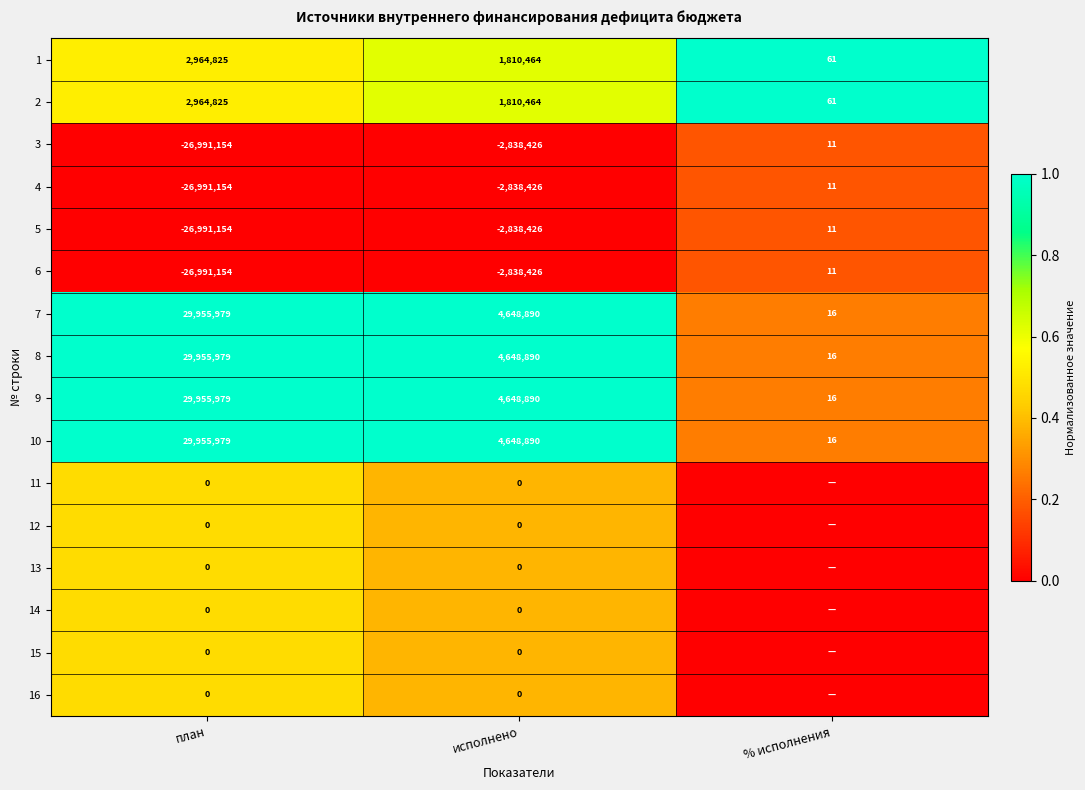

True or false: 2 has a value of 110 at % исполнения.

False